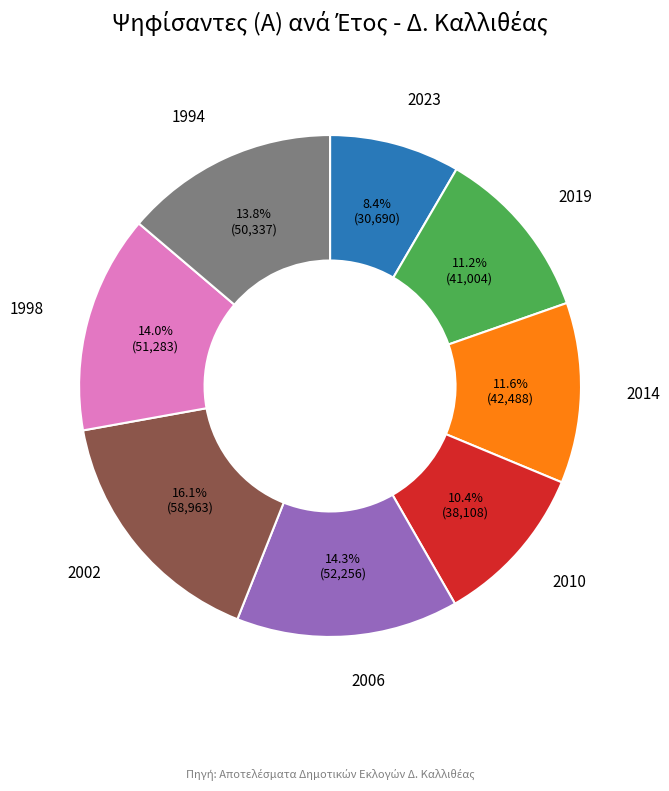

What is the largest slice in the pie chart?

2002